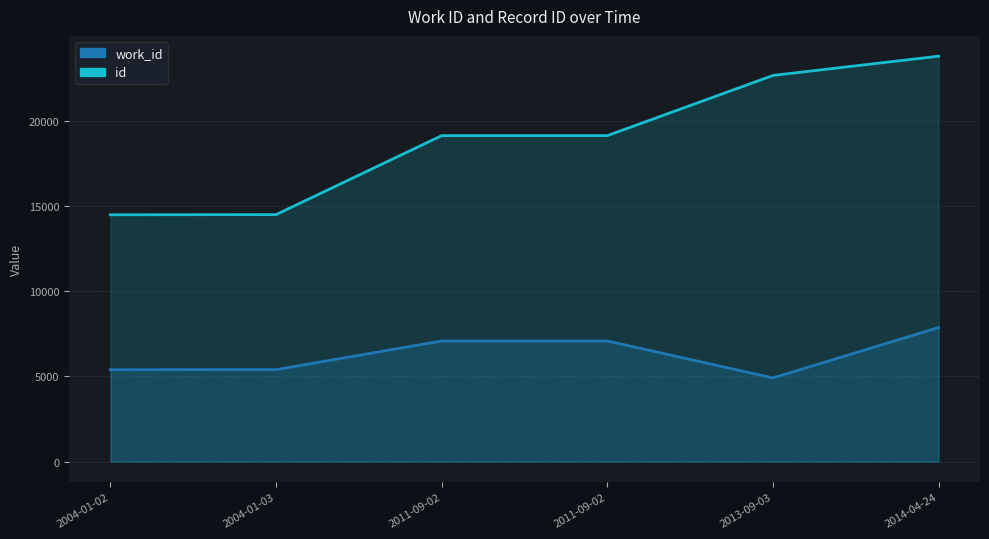

Rank the series by their average value, from lowest to highest.

work_id, id